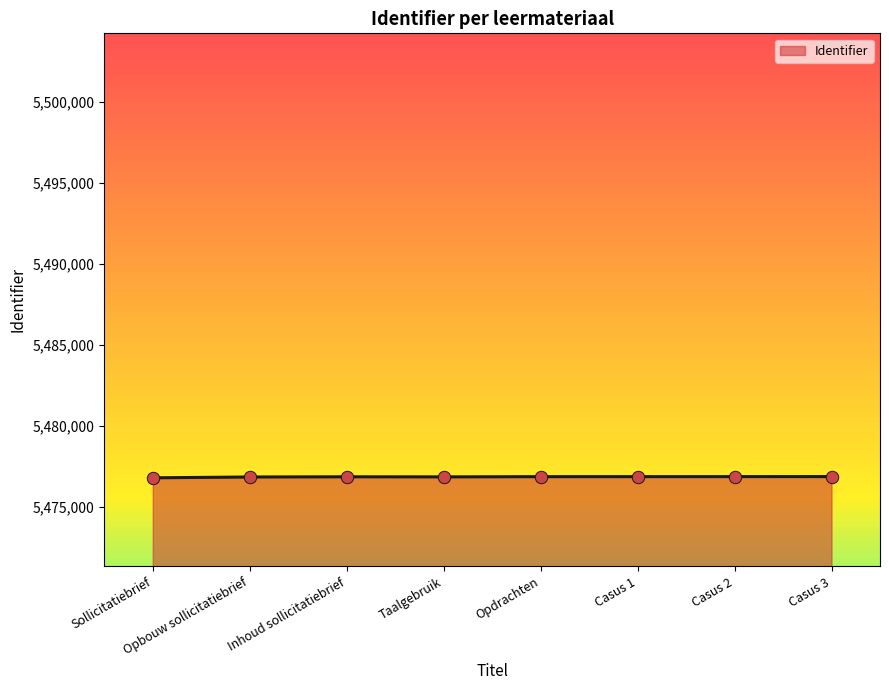

True or false: the data shows 5476855 at Inhoud sollicitatiebrief.

True